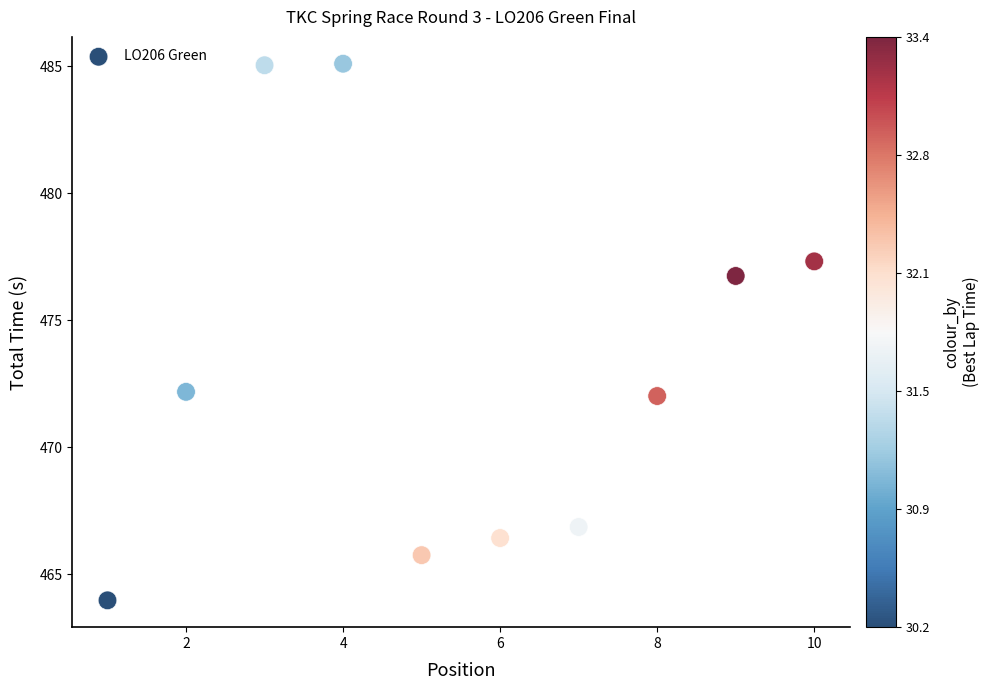

What is the range of X values (max minus min)?

9.0